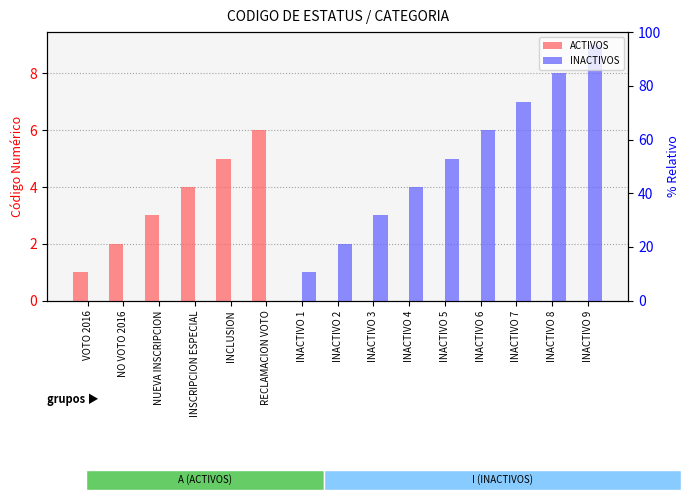

The ACTIVOS series shows -4 at INACTIVO 2. True or false?

False